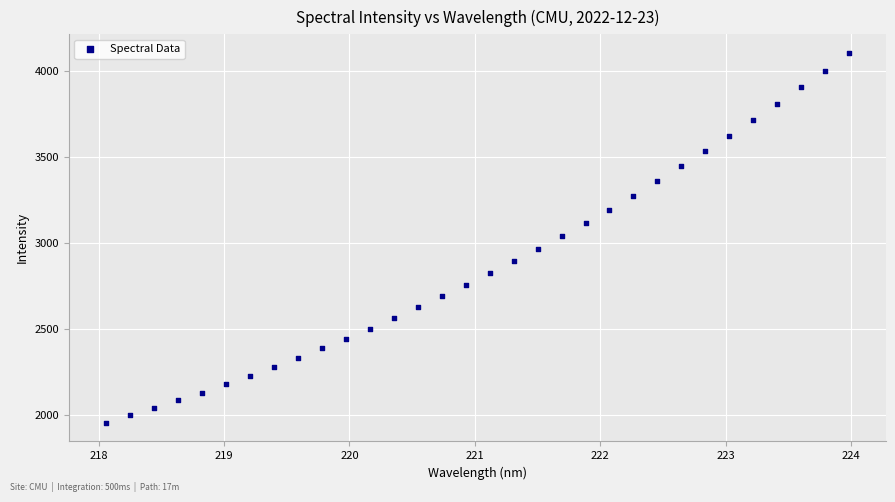

What is the range of Y values (max minus min)?

2149.6